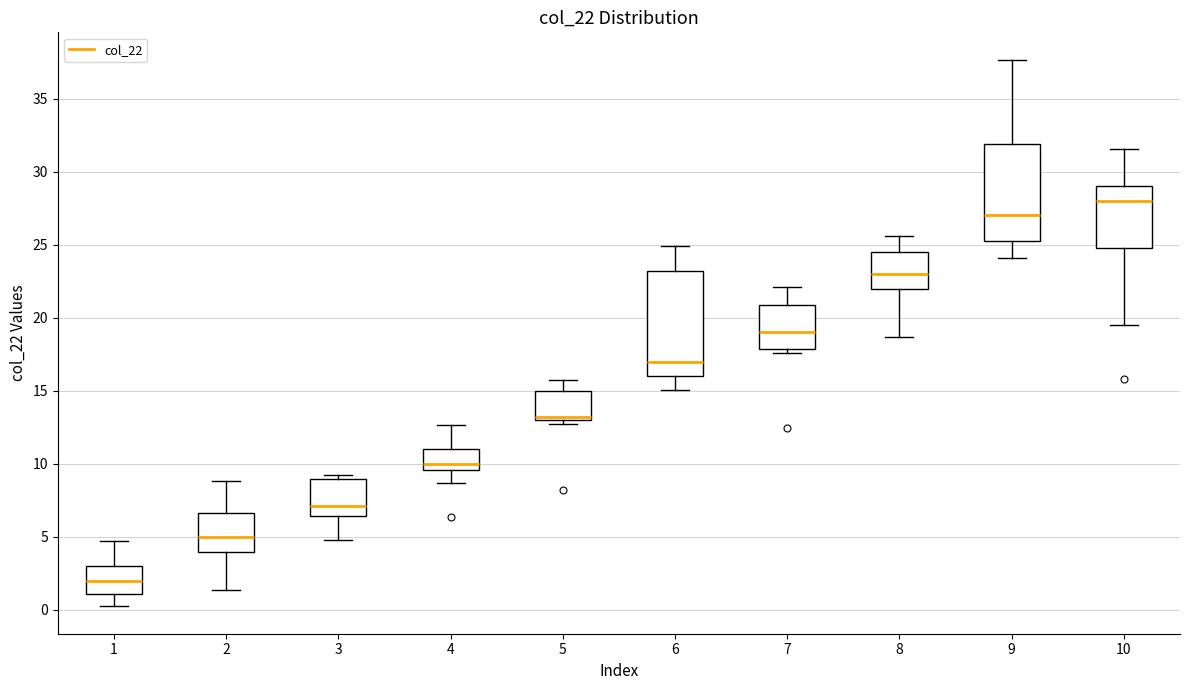

Where is the lower edge of the box at x = 10 on the y-axis? The values are not printed on the chart, so give them approximately, as read against the axis.

25.0